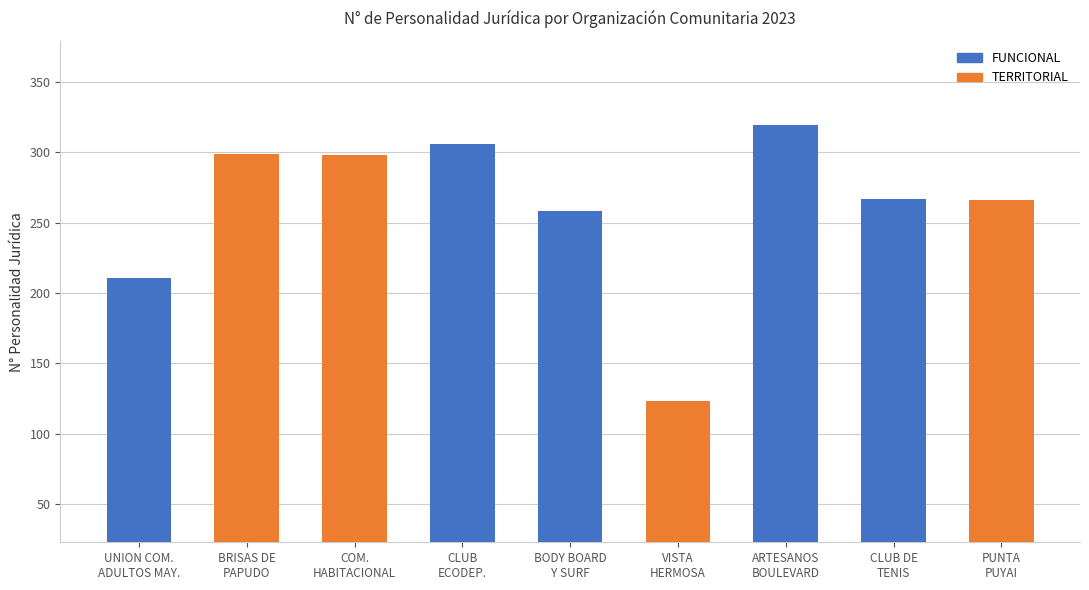

Where does the FUNCIONAL series first go above 211?

CLUB
ECODEP.